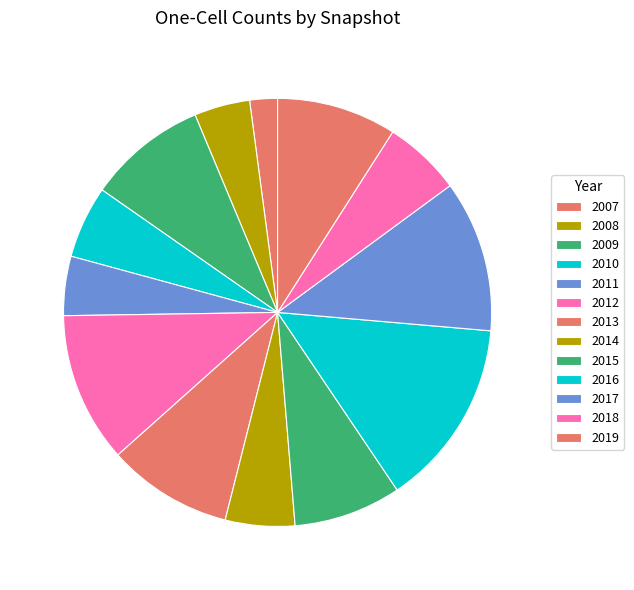

How many slices are in this pie chart?

13